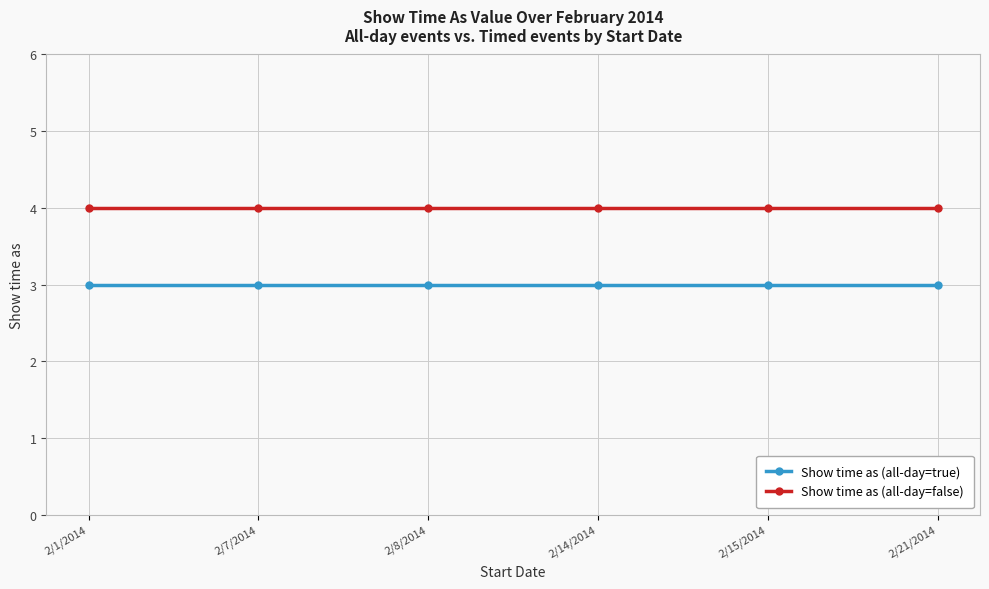

Where is Show time as (all-day=true) nearest to the value 3?

2/1/2014